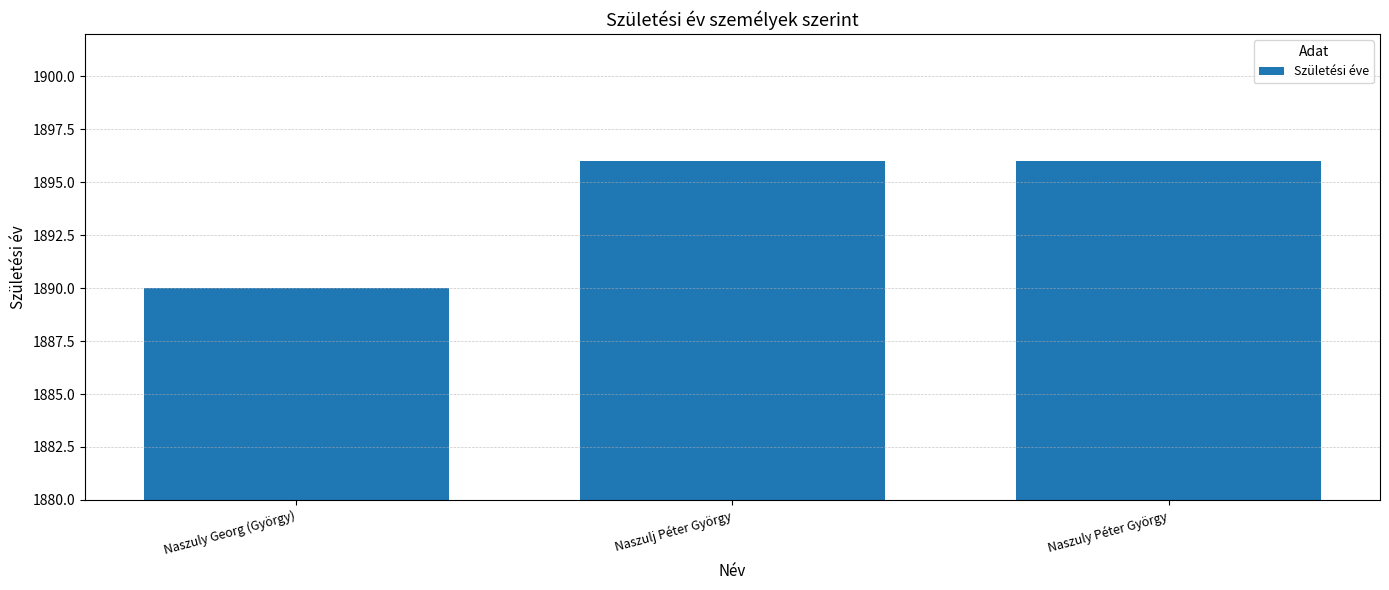

What is the maximum value shown in the chart?

1896